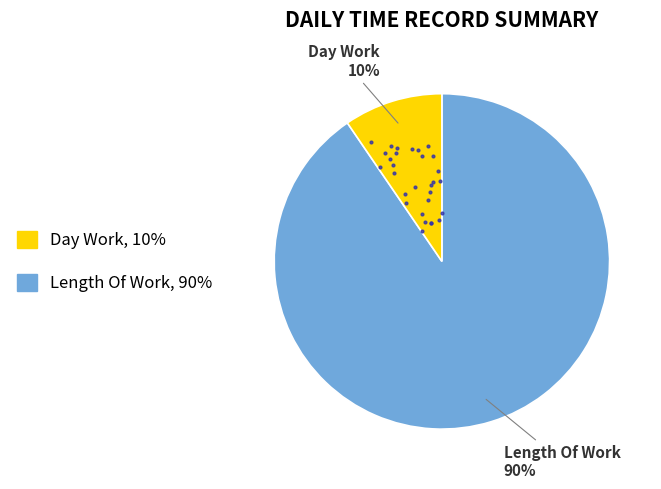

Does any single category account for the majority?

Yes